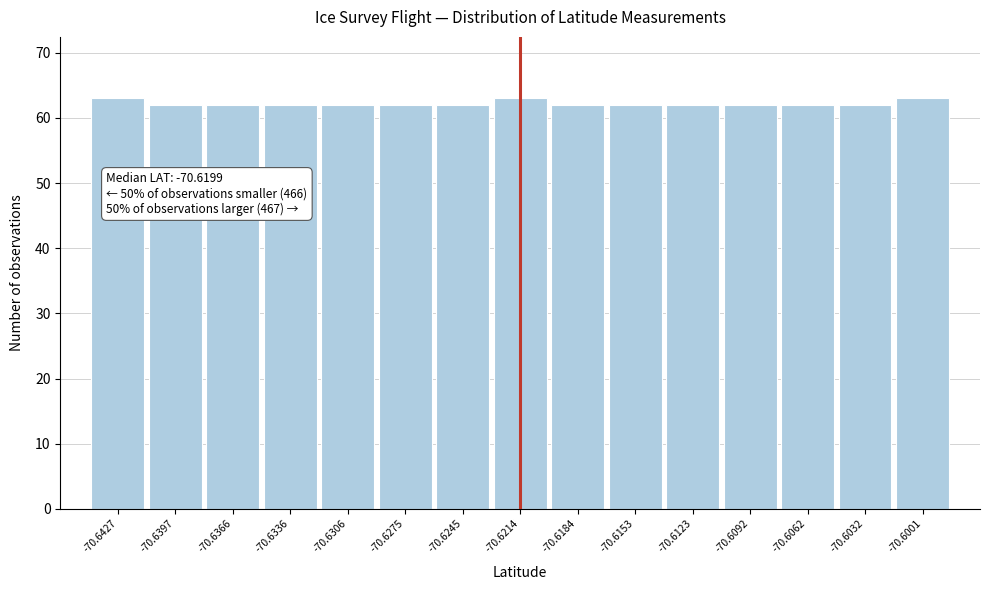

Reading right to left, list all the values displayed in this chart.

63	62	62	62	62	62	62	63	62	62	62	62	62	62	63